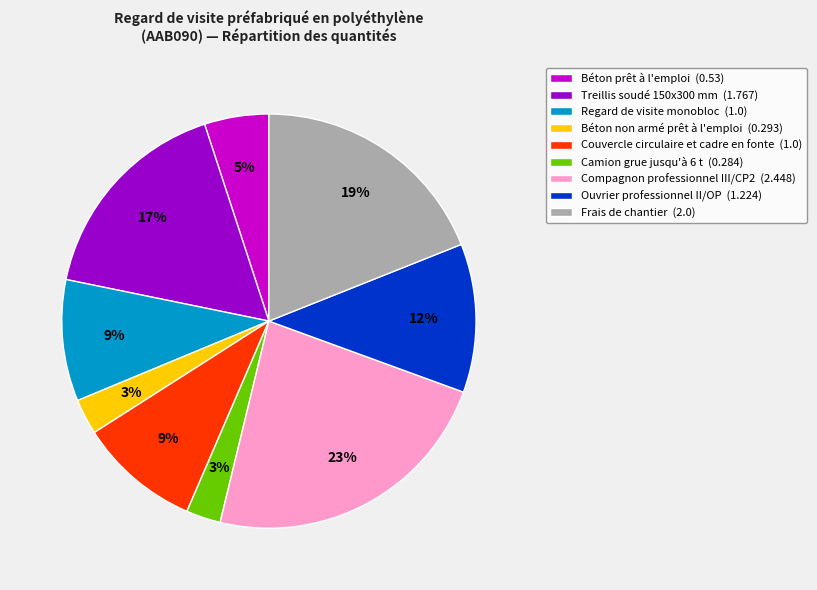

Is it true that Regard de visite monobloc is 1% of the pie?

False